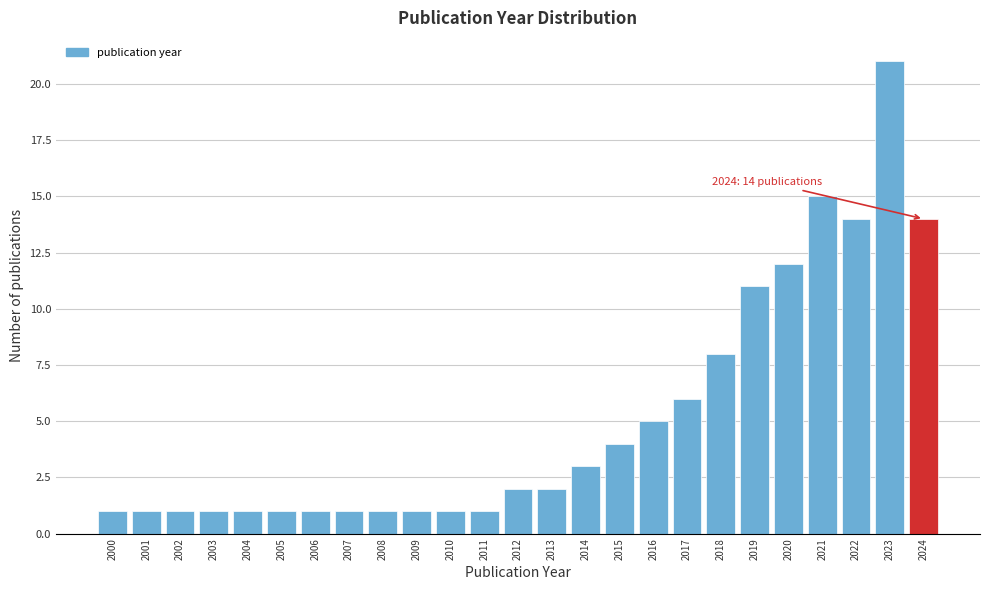

Reading left to right, what are all the values shown in this chart?

2000=1	2001=1	2002=1	2003=1	2004=1	2005=1	2006=1	2007=1	2008=1	2009=1	2010=1	2011=1	2012=2	2013=2	2014=3	2015=4	2016=5	2017=6	2018=8	2019=11	2020=12	2021=15	2022=14	2023=21	2024=14